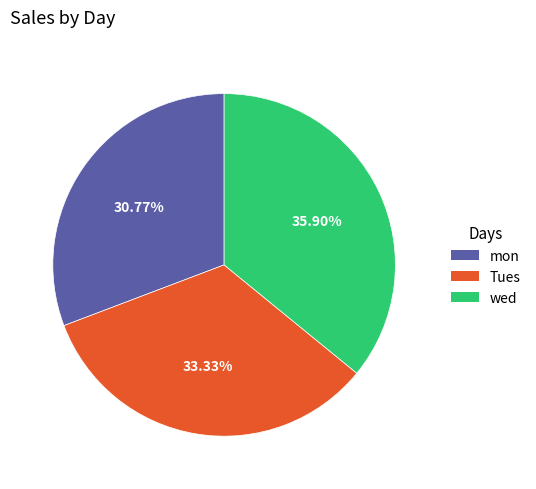

How much of the chart is everything except wed?

64.1%